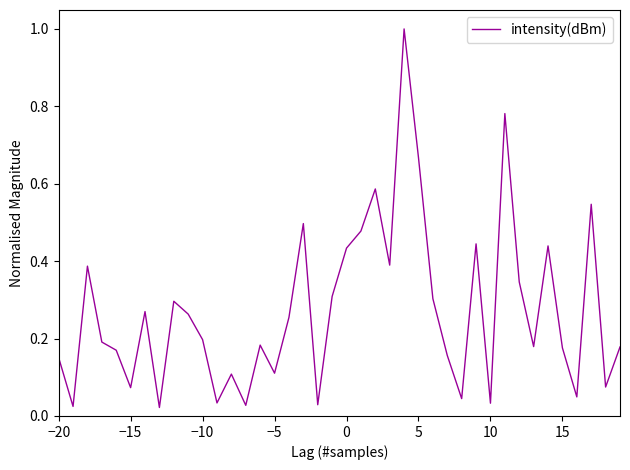

What is the difference between the maximum and minimum values?

1.0